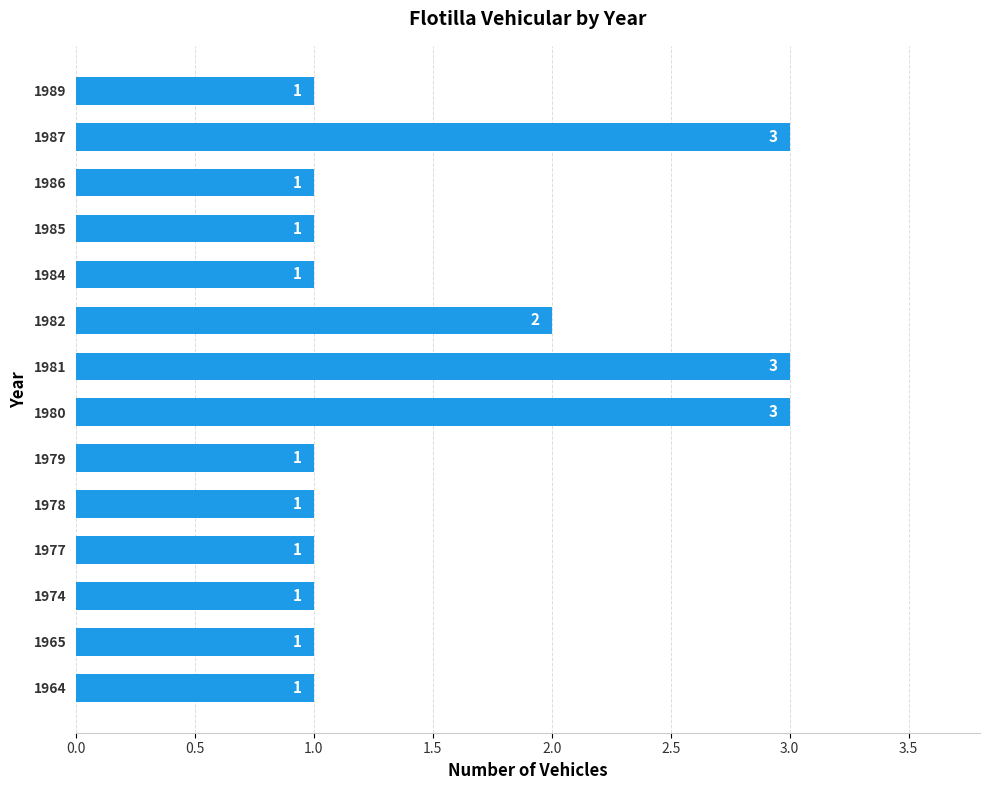

Approximately how many times larger is the value at 1980 compared to 1977?

3.0